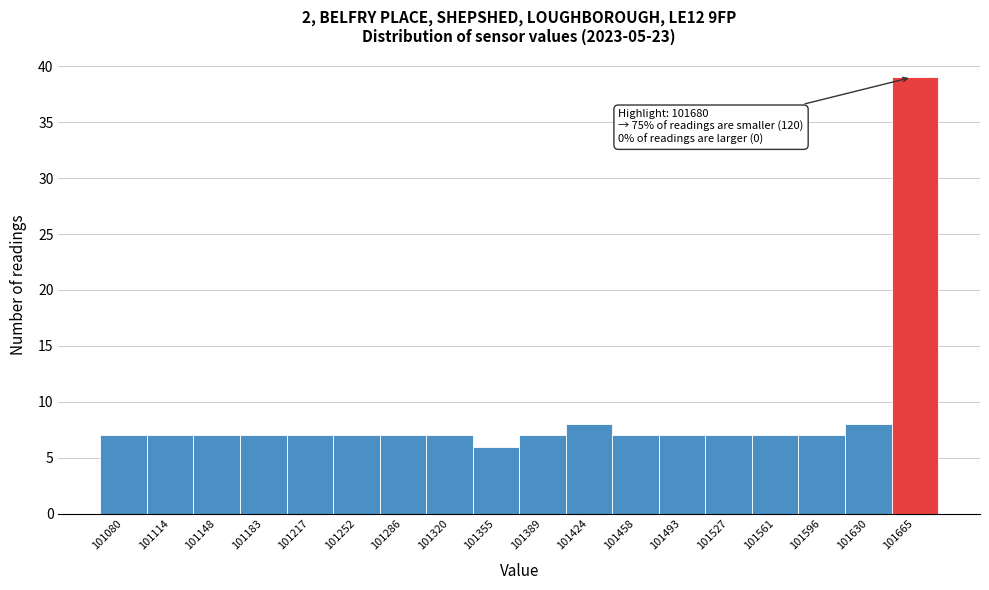

Reading left to right, what are all the values shown in this chart?

101080=7	101114=7	101148=7	101183=7	101217=7	101252=7	101286=7	101320=7	101355=6	101389=7	101424=8	101458=7	101493=7	101527=7	101561=7	101596=7	101630=8	101665=39